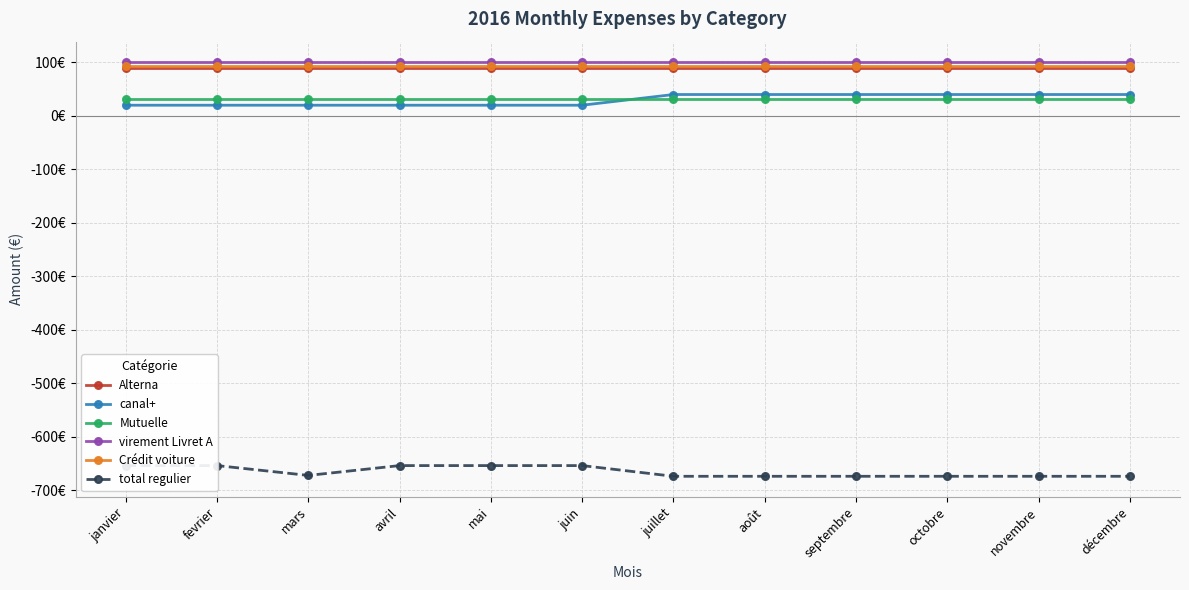

True or false: virement Livret A has a value of 53.4 at janvier.

False